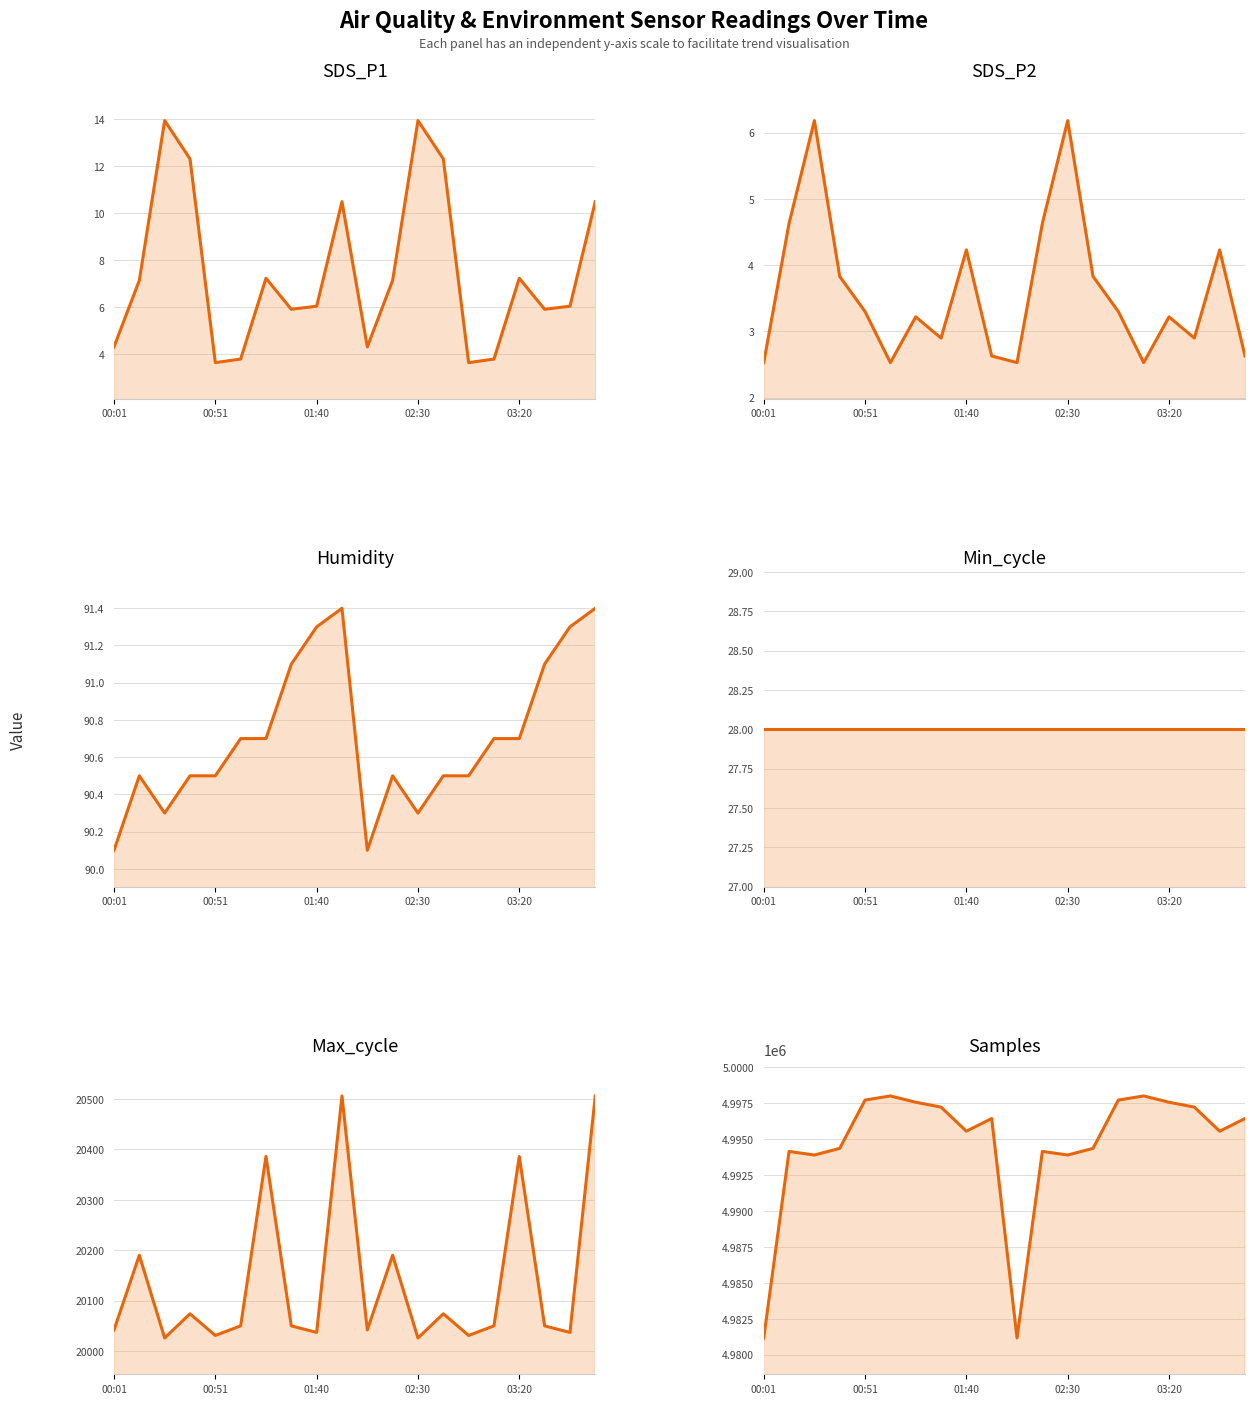

How many data points in SDS_P1 are less than 7?

10